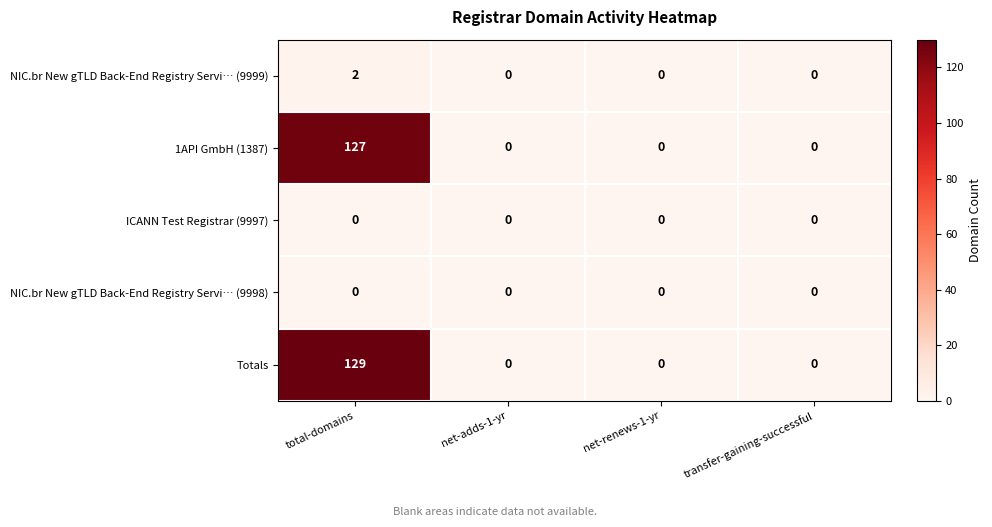

Which series has the largest range (max minus min)?

Totals